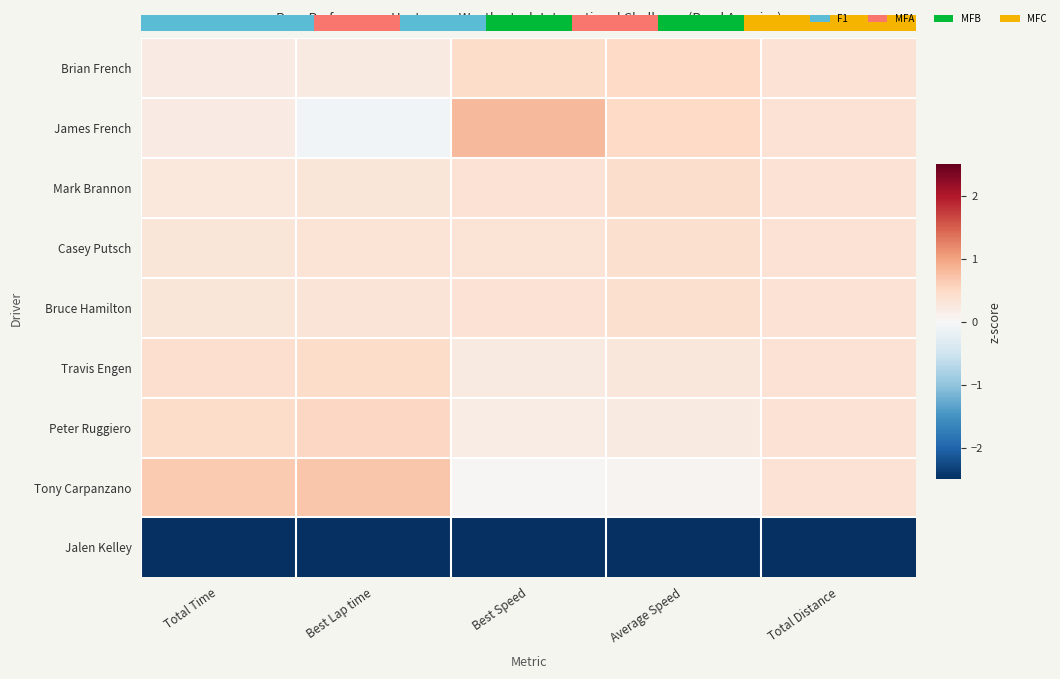

At which category is the sum across all series the highest?

Average Speed